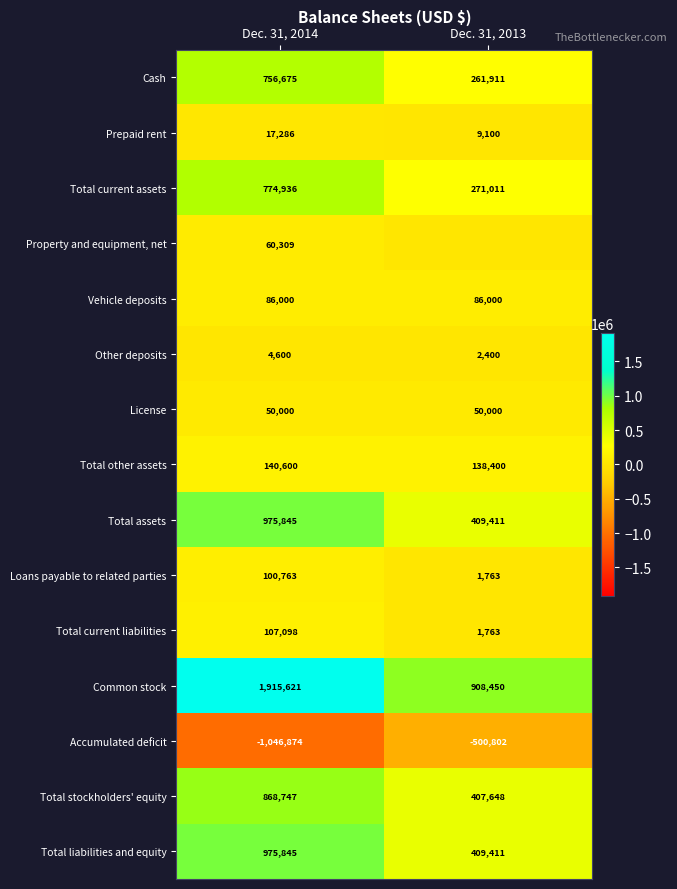

Is it true that Accumulated deficit equals -500802 at Dec. 31, 2013?

True